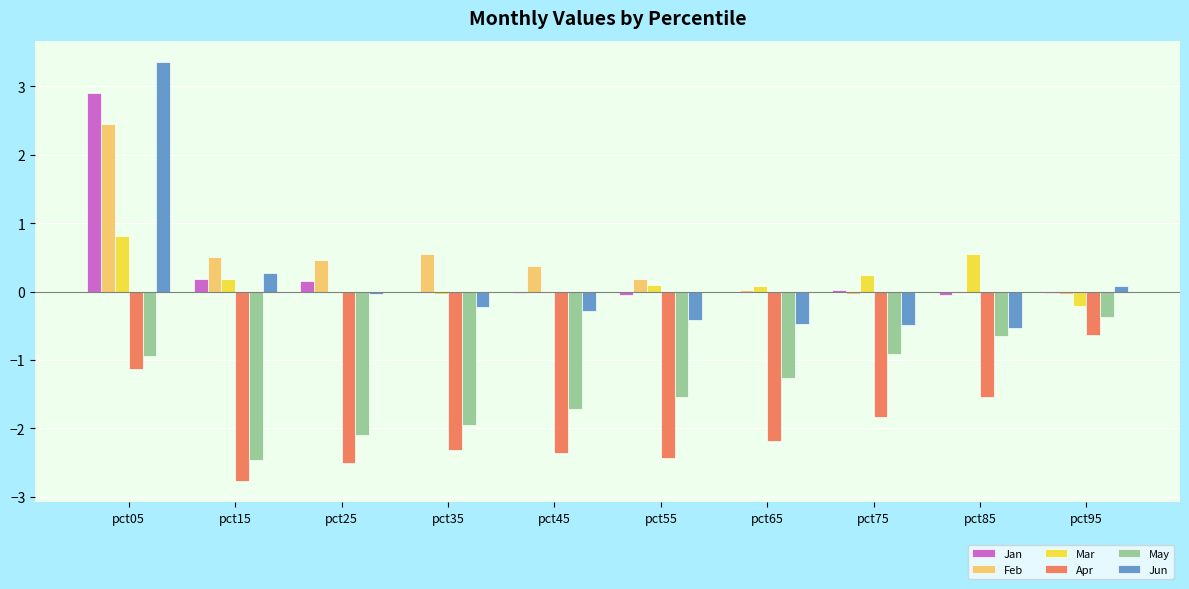

Which category has the highest value in the Mar series?

pct05